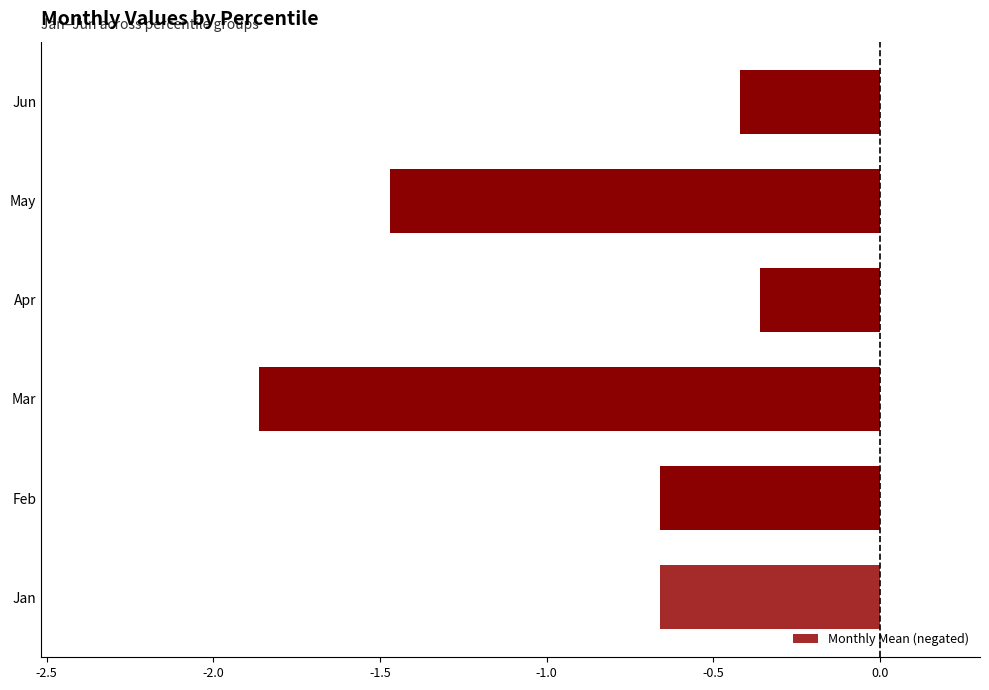

Does the chart contain any negative values?

Yes